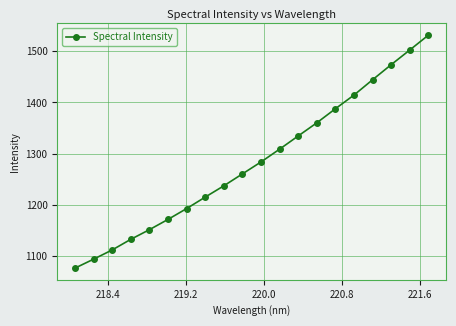

What is the sum of all values?

25683.2